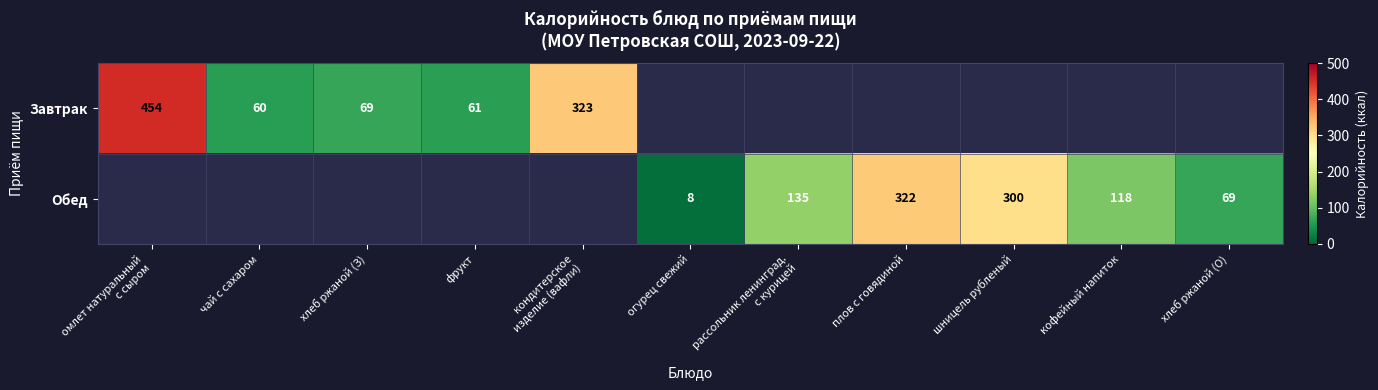

Count the number of categories in the chart.

11